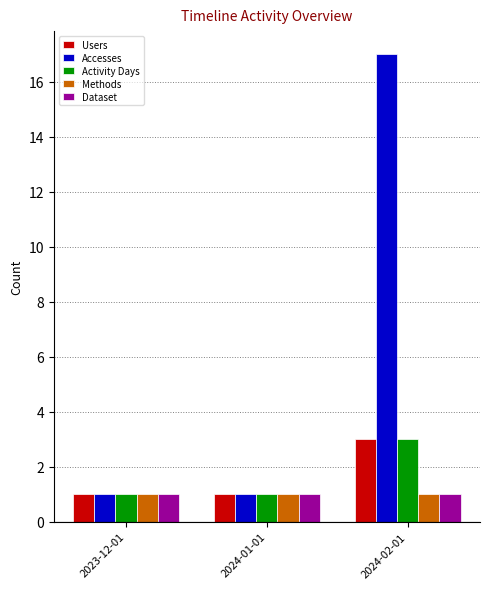

At how many categories does at least one series exceed 15?

1